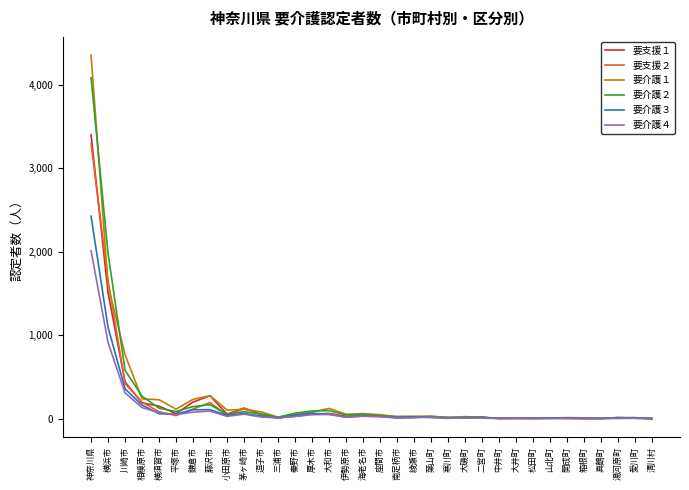

True or false: 要支援２ and 要介護１ intersect in this chart.

True